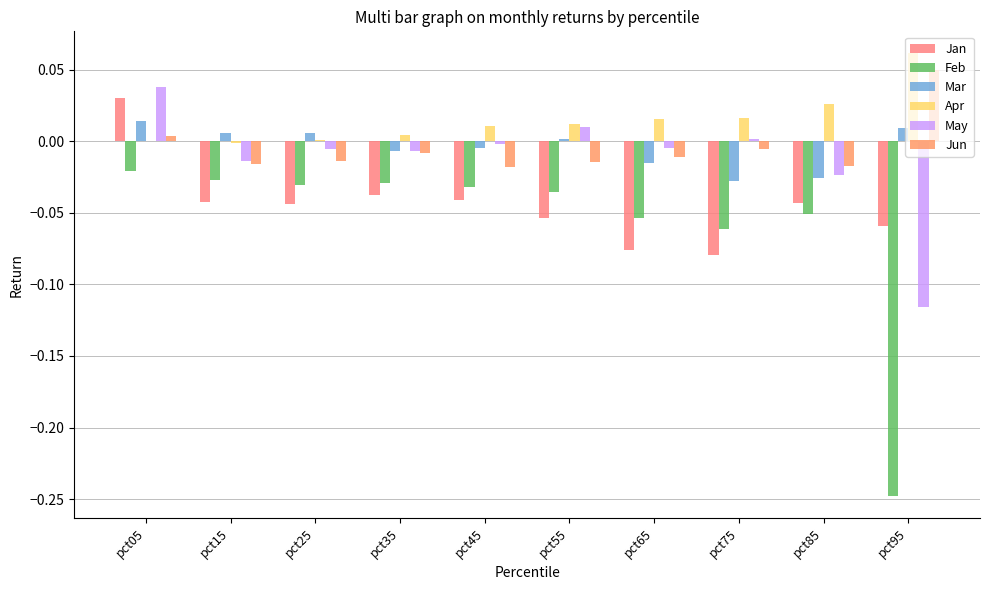

Rank the categories by May value from lowest to highest.

pct95, pct85, pct15, pct35, pct25, pct65, pct45, pct75, pct55, pct05